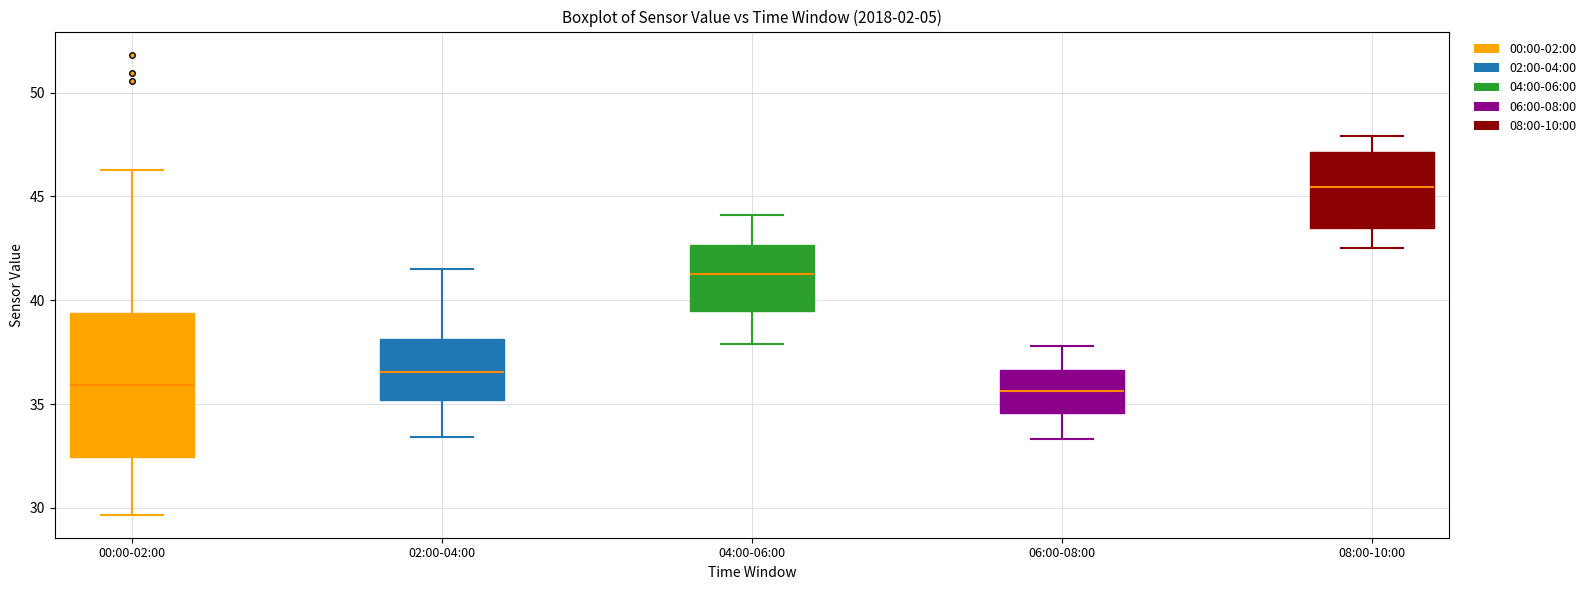

Where does the upper whisker of the box for 08:00-10:00 end on the y-axis? The values are not printed on the chart, so give them approximately, as read against the axis.

48.0